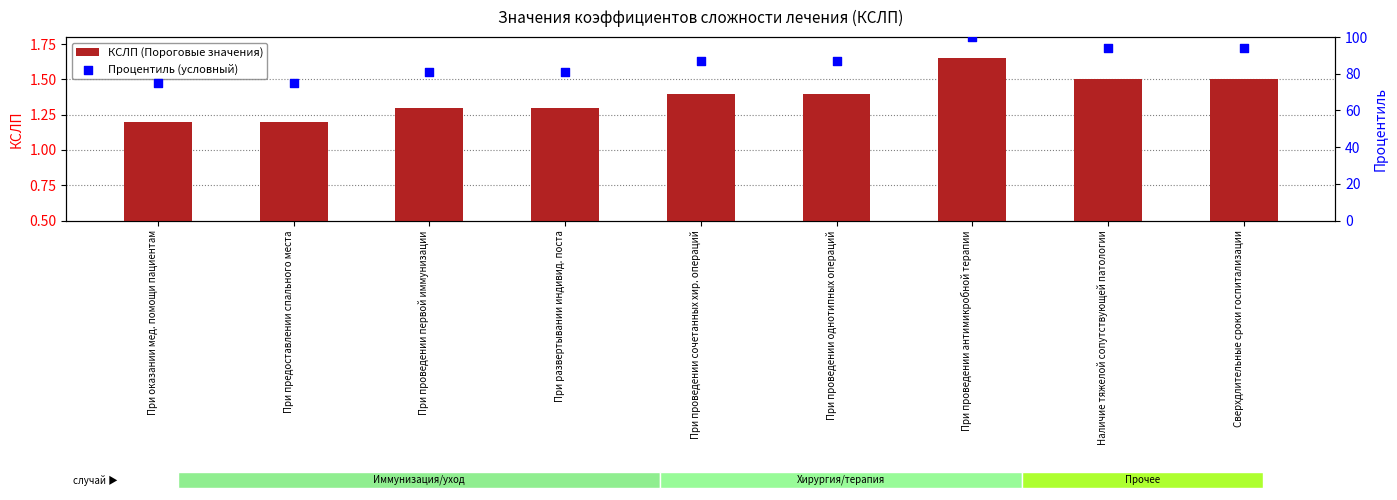

Which series has the largest total across all categories?

Процентиль (условный)